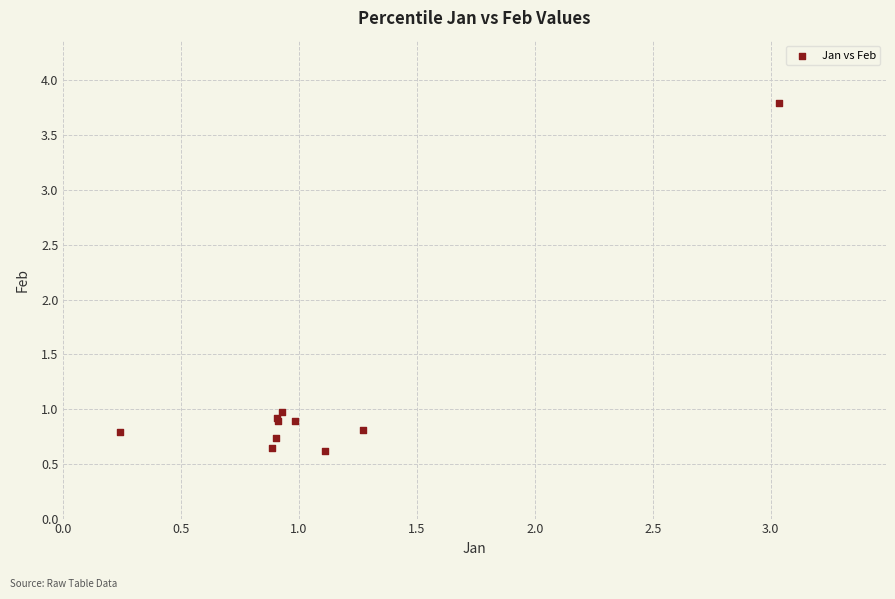

What Y value in the scatter plot is closest to 2?

1.0